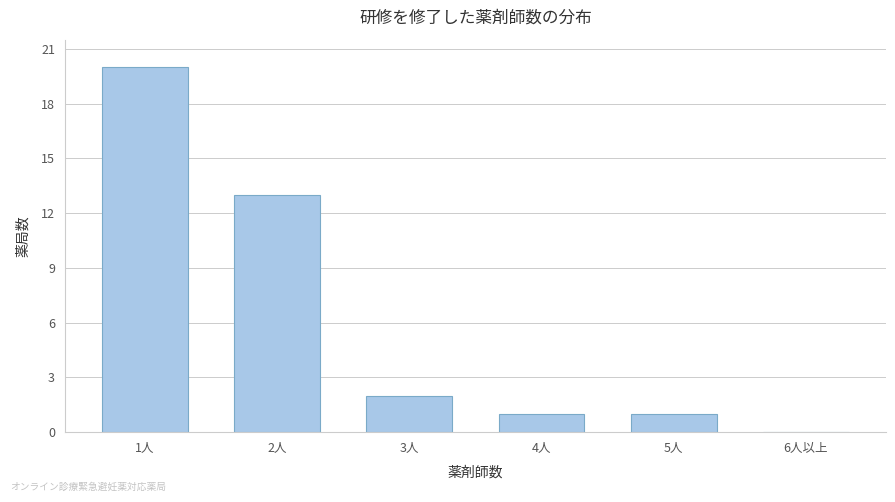

Are the bars horizontal?

No